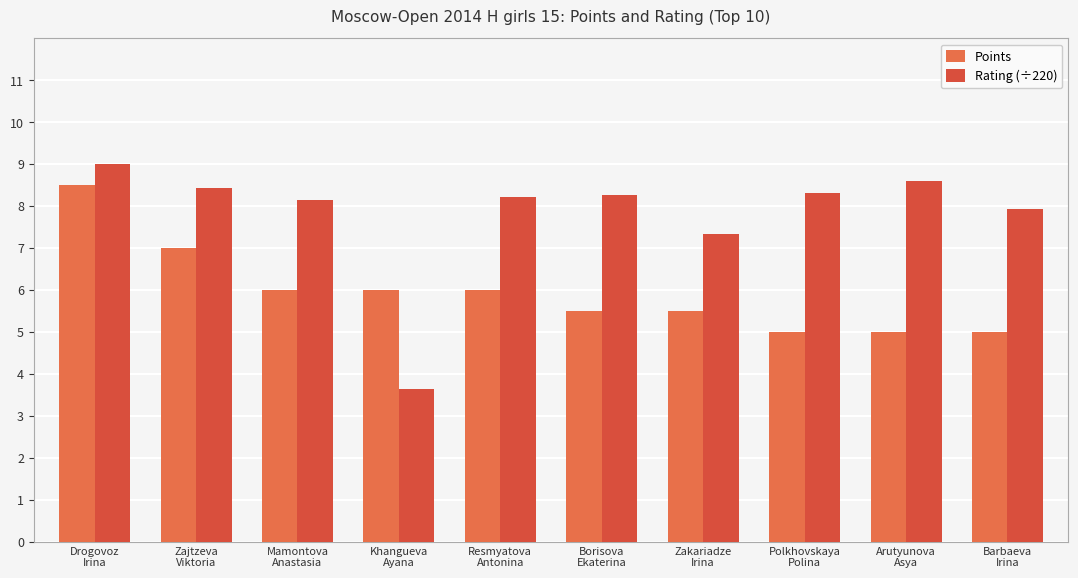

What are all the series names shown in the legend?

Points, Rating (÷220)